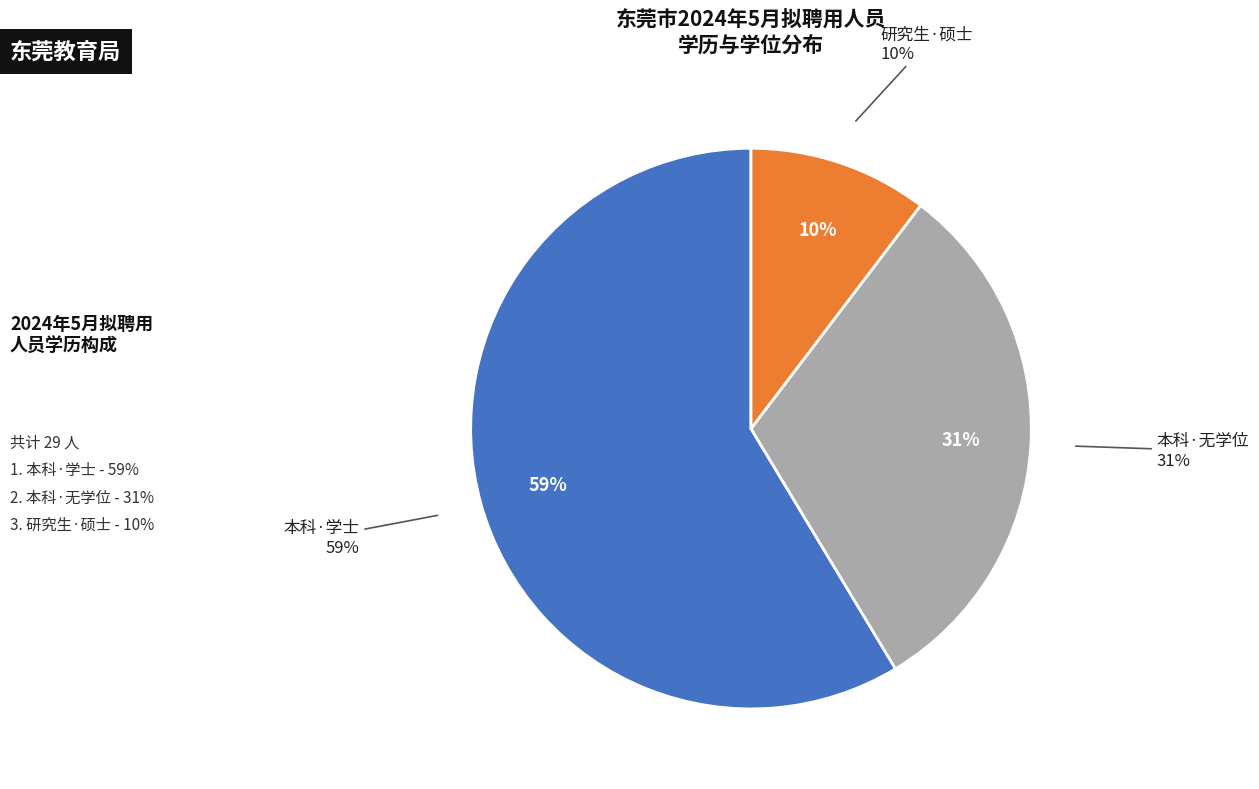

Is 研究生 the majority of the pie?

No